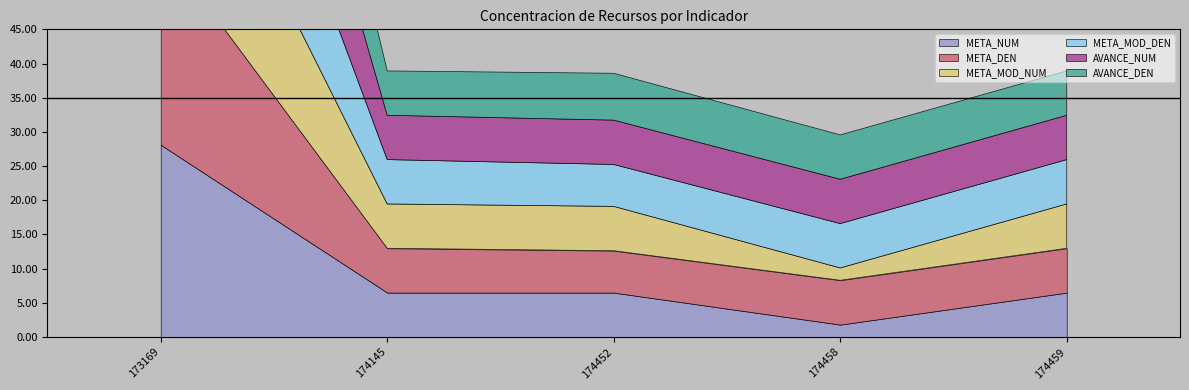

How many categories are shown in the chart?

5